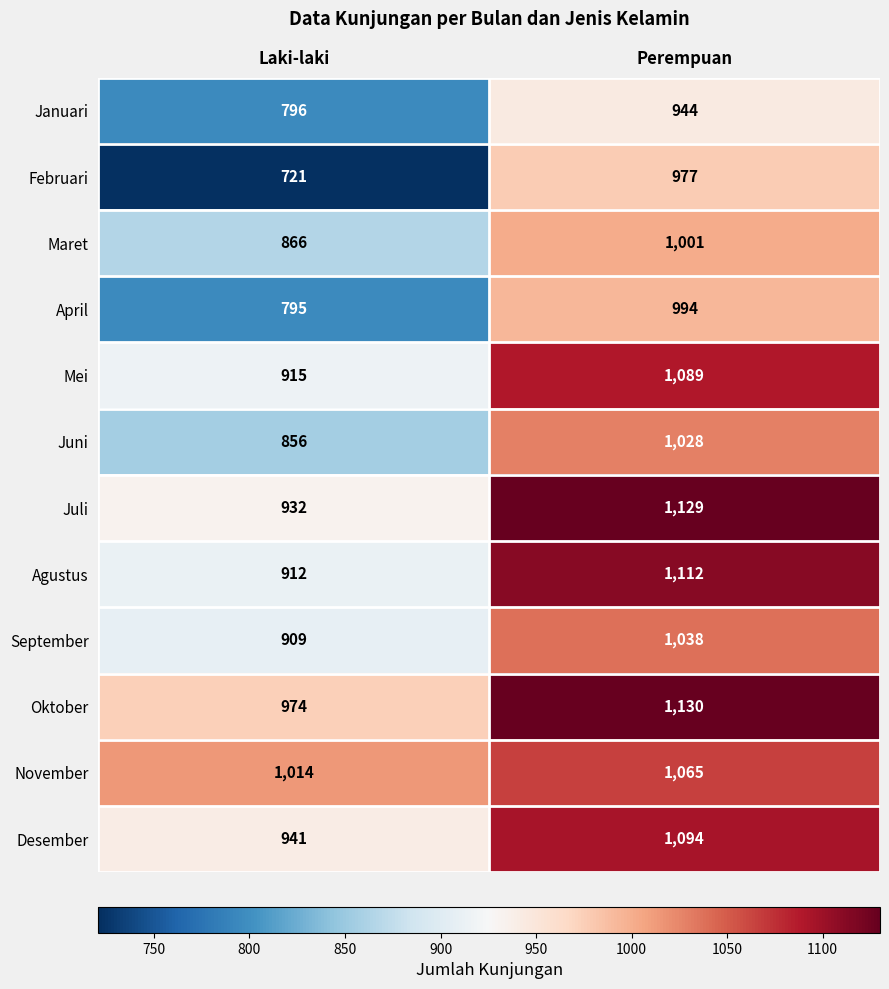

What is the difference between the maximum and minimum values in the November series?

51